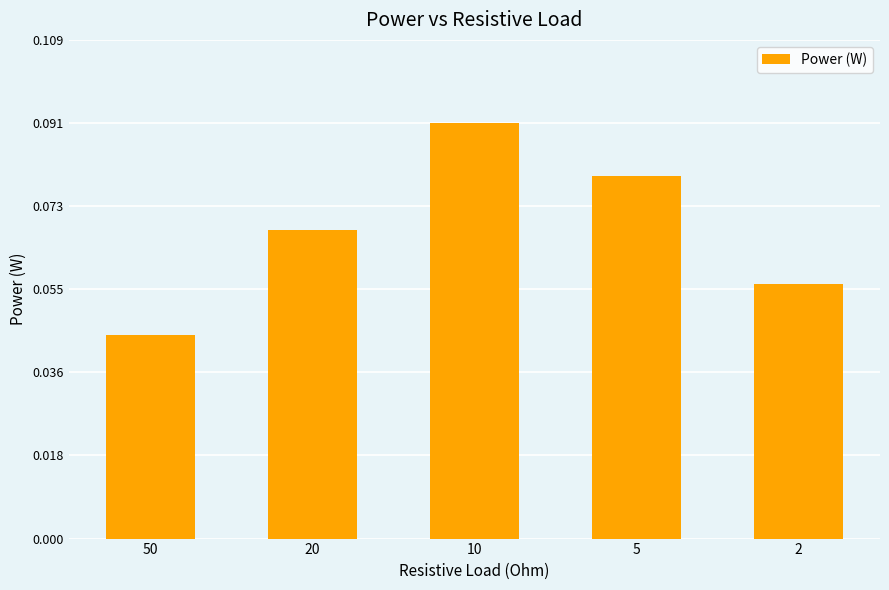

At which label is the value closest to 0?

50